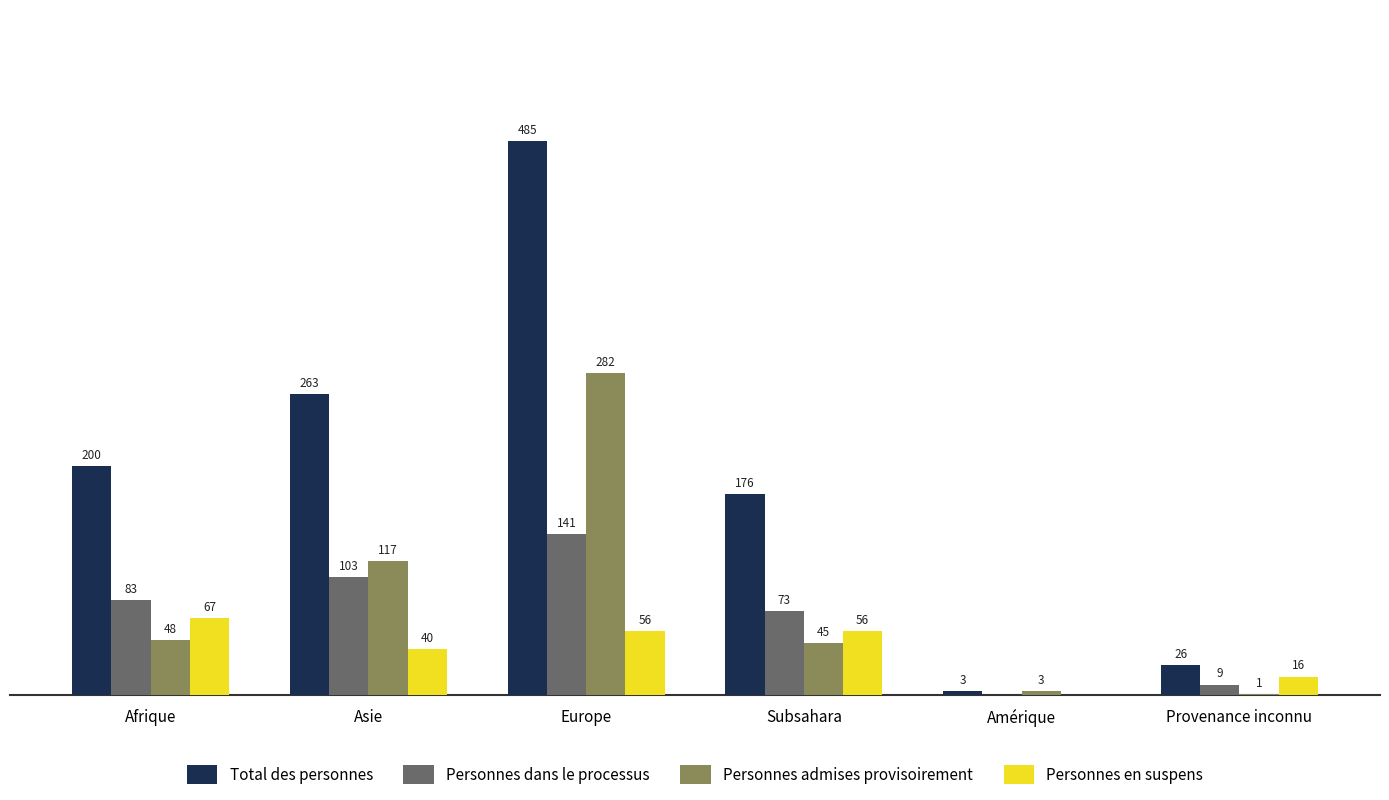

Where is Personnes admises provisoirement nearest to the value 141?

Asie